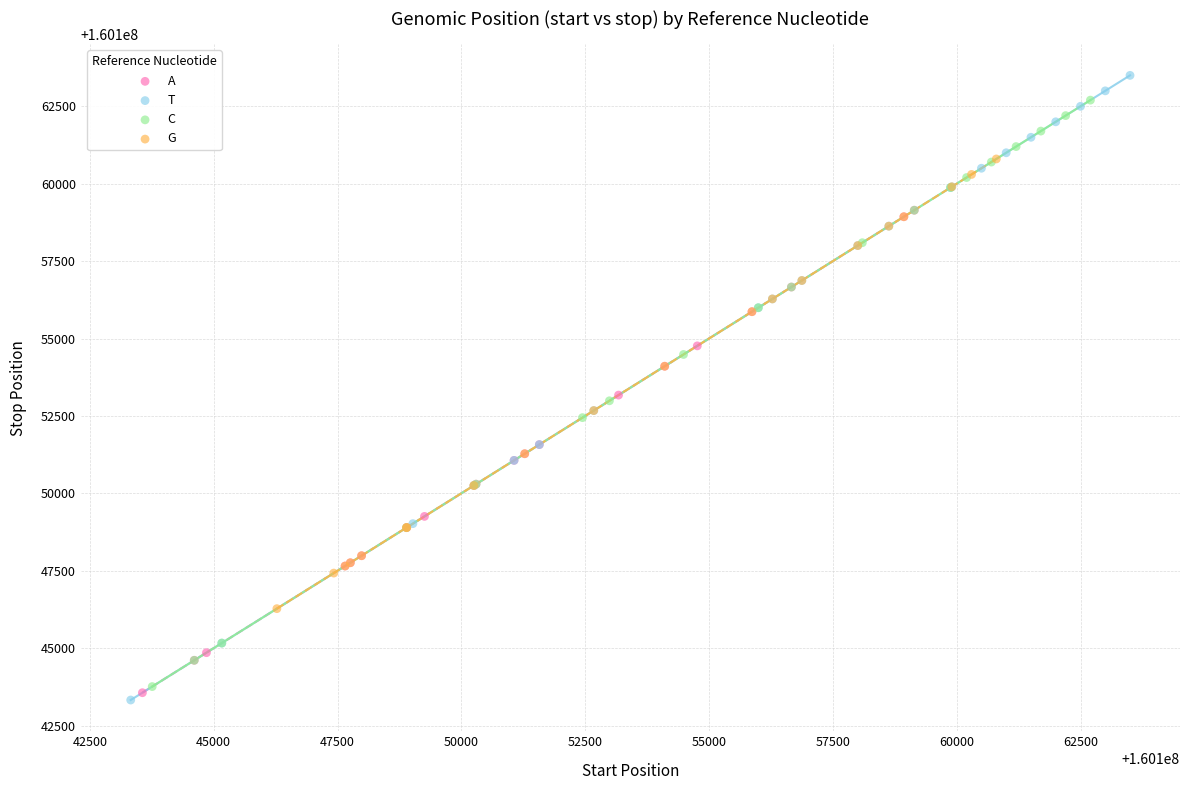

Which series reaches the minimum Y coordinate?

T